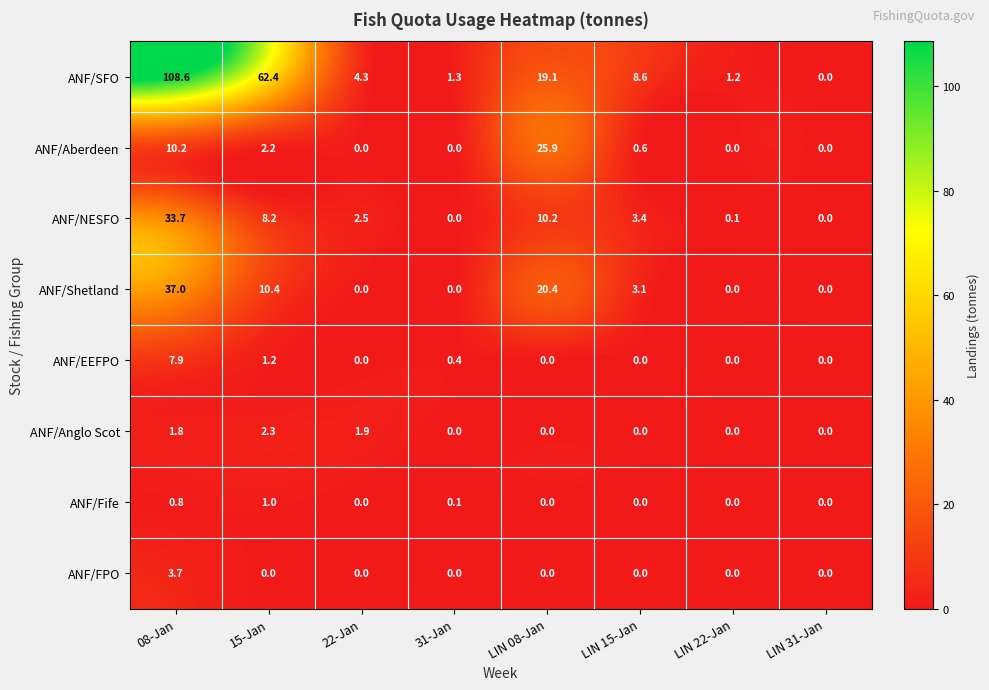

Count the number of categories in the chart.

8